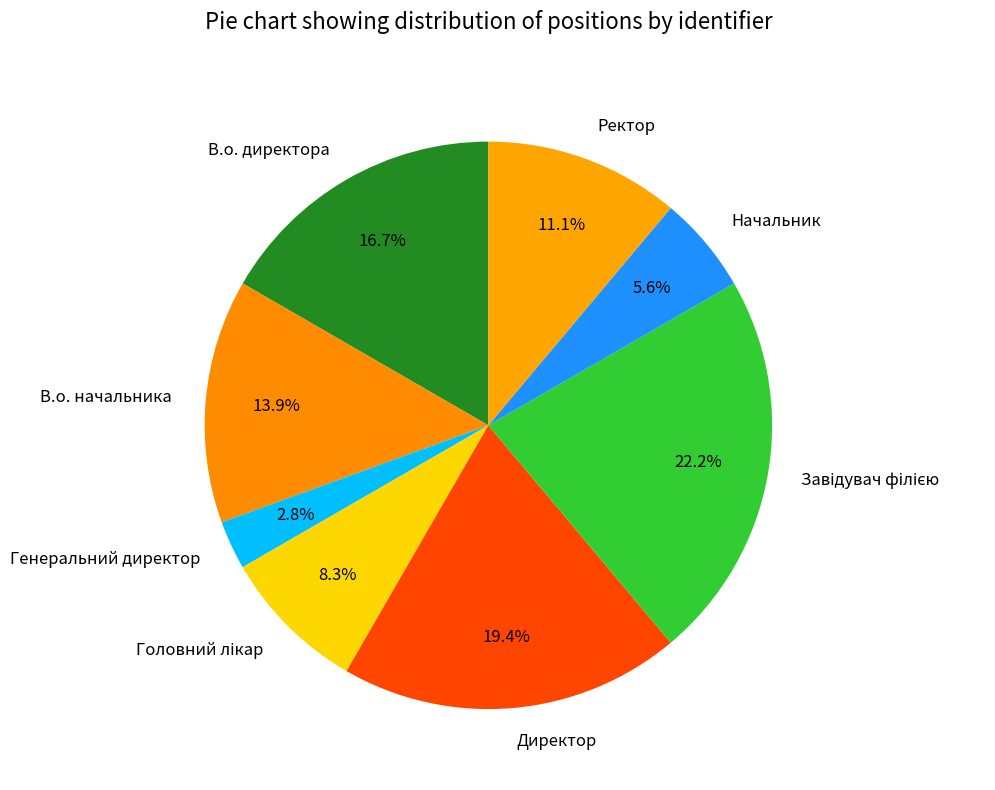

How many segments does this pie chart have?

8